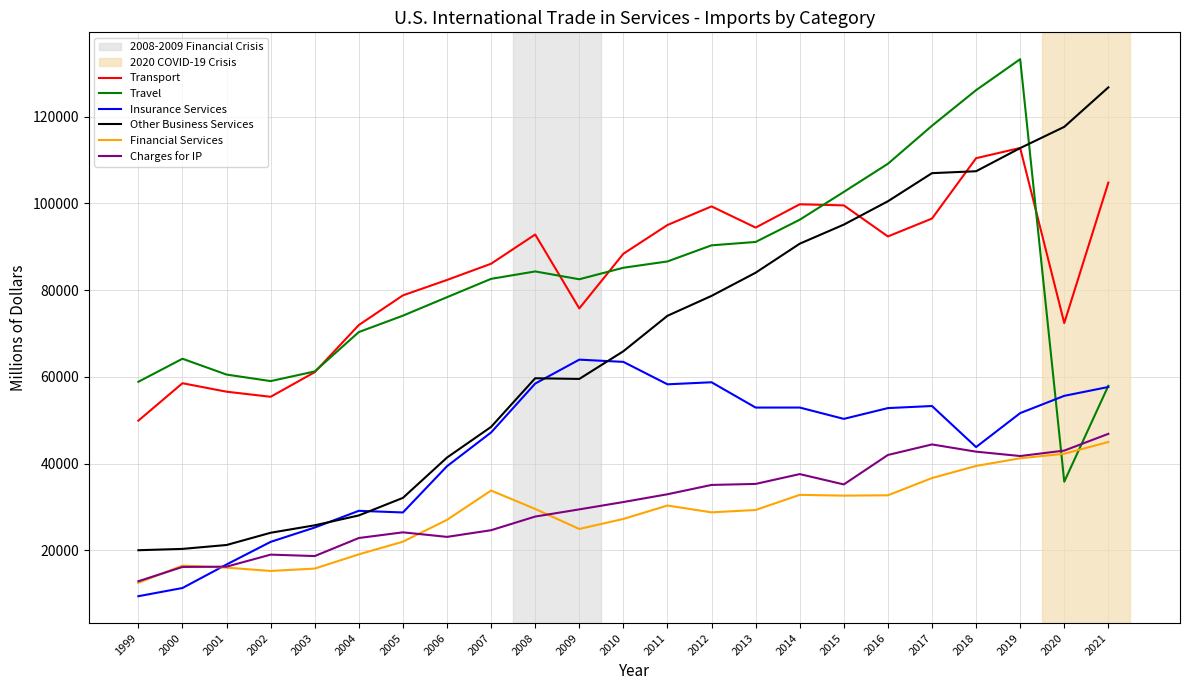

What is the difference between the maximum and minimum values in the Charges for IP series?

34004